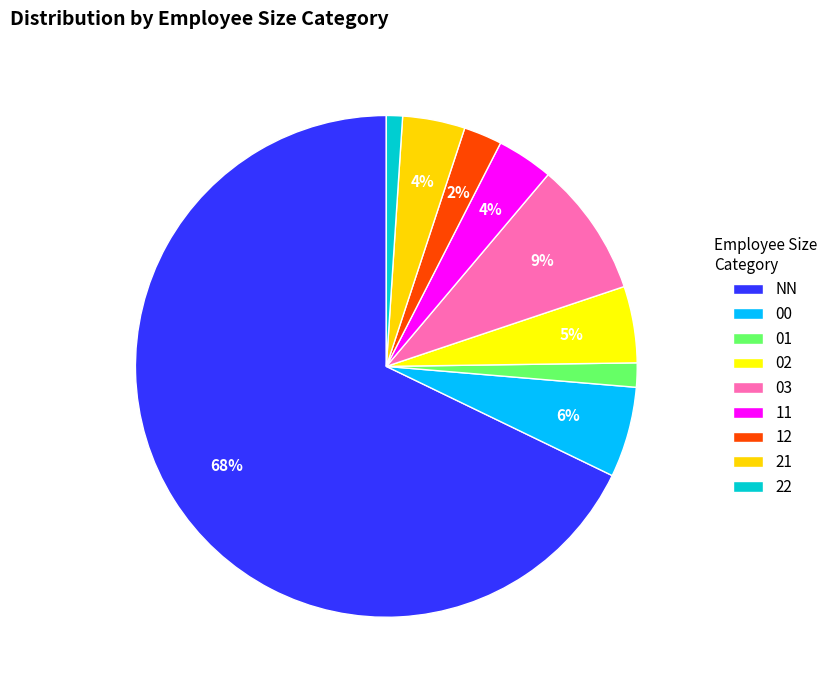

Count the number of slices in the pie.

9